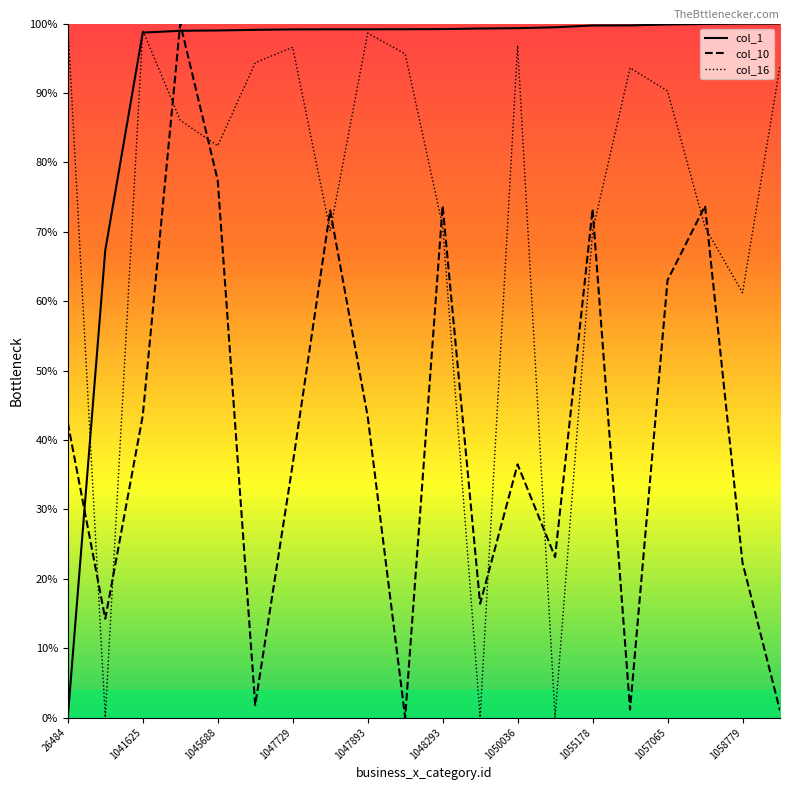

What are all the series names shown in the legend?

col_1, col_10, col_16